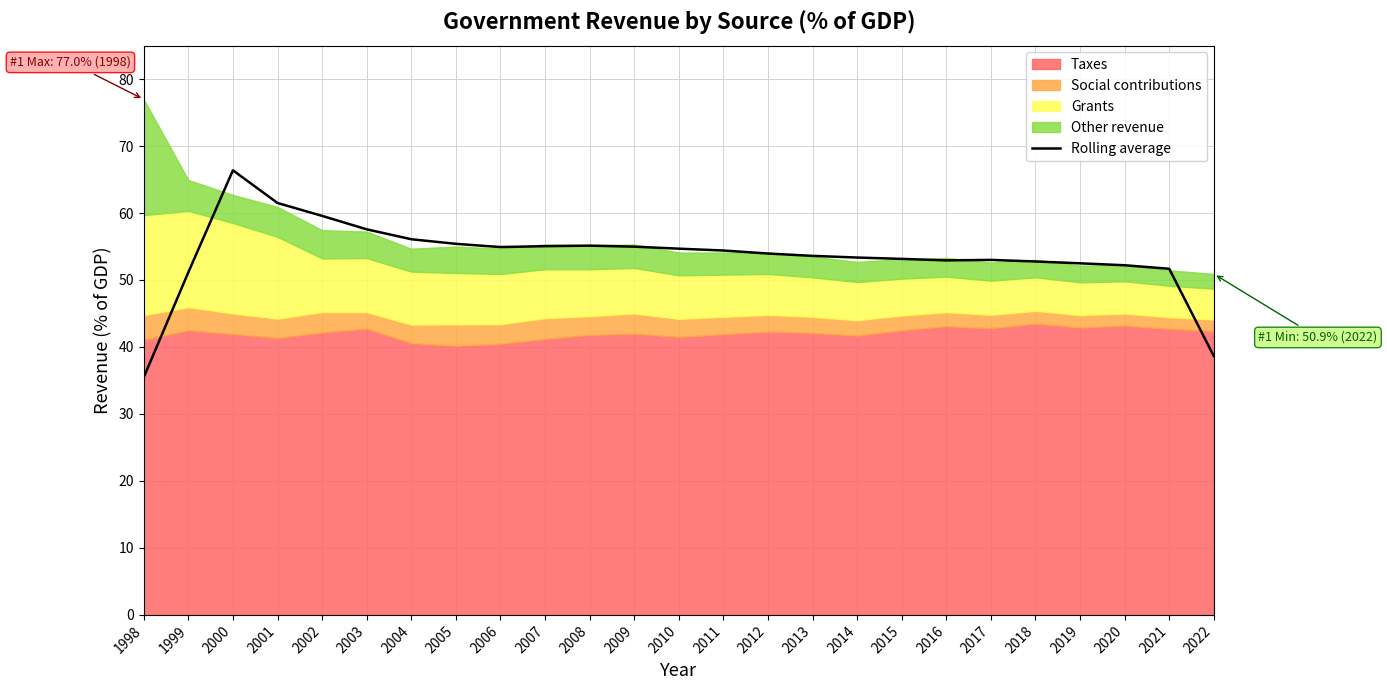

What is the ratio of the value at 2009 to the value at 2014?

1.0